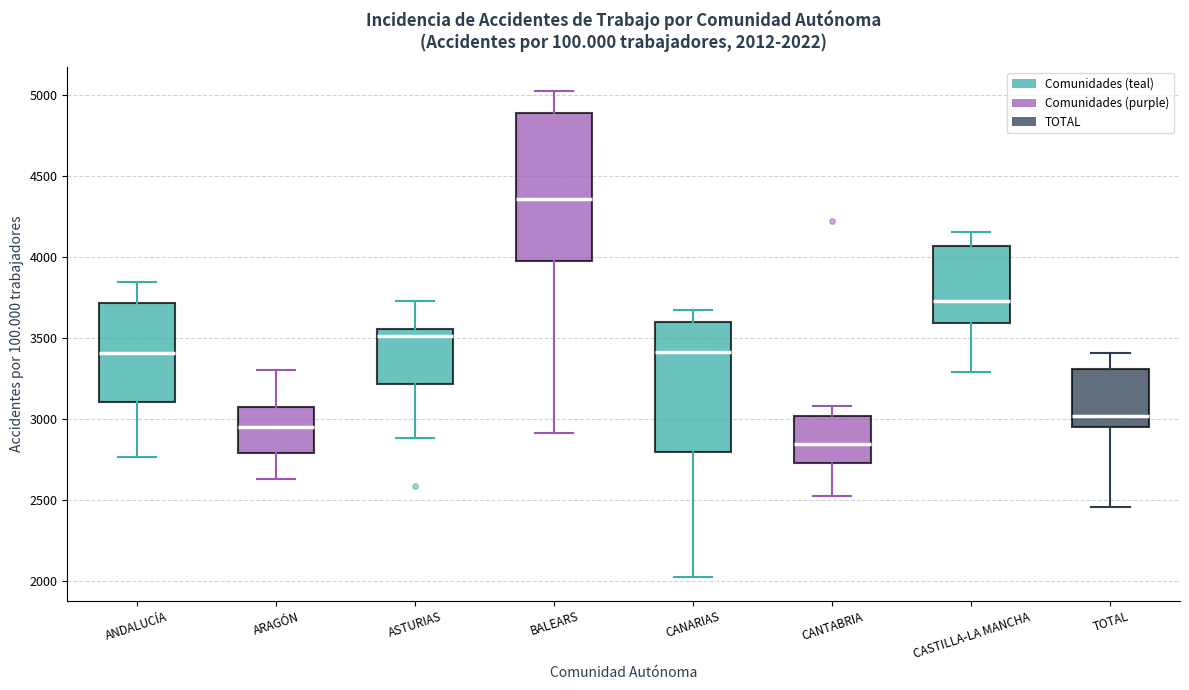

Which box has the highest median line?

BALEARS